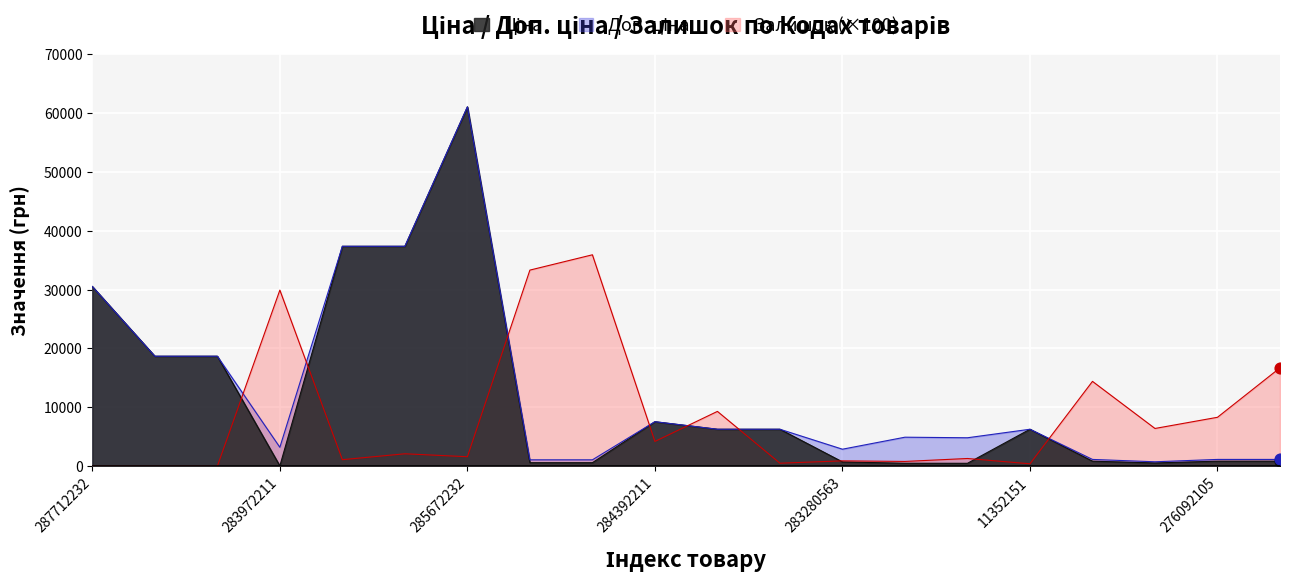

At which category is the sum across all series the highest?

285672232